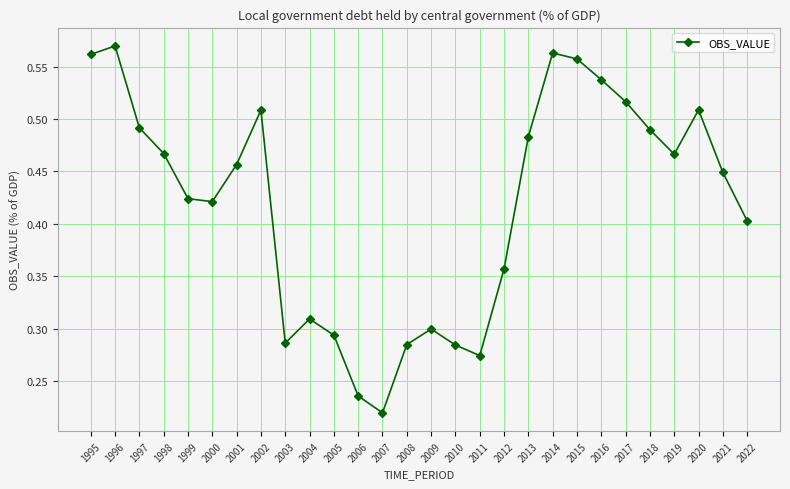

True or false: the data shows 0.8 at 2015.

False